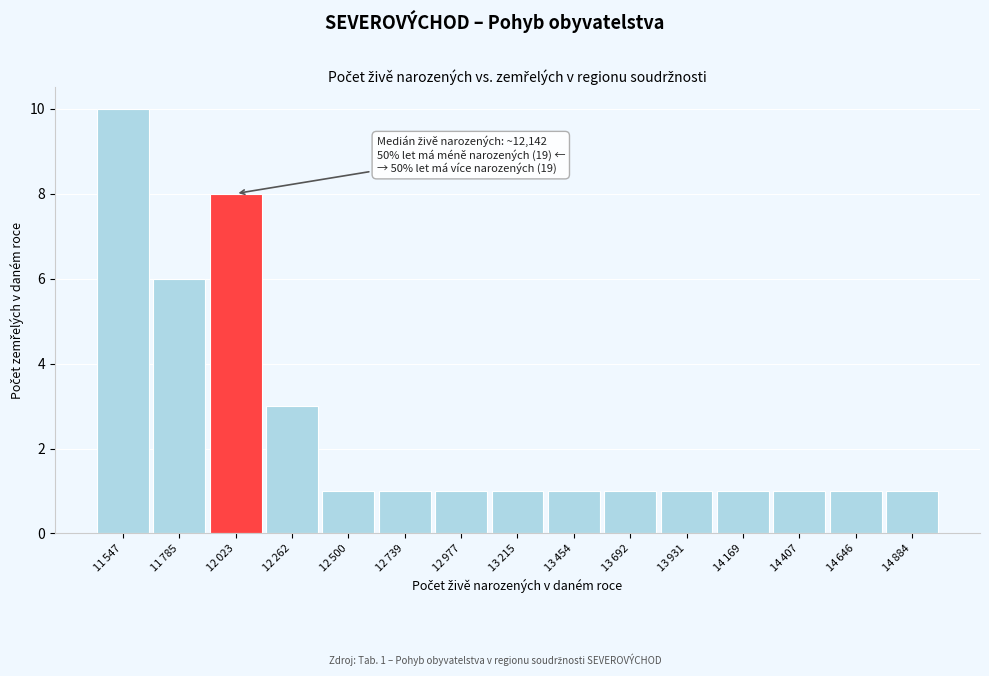

Reading left to right, extract all data points from this chart.

10	6	8	3	1	1	1	1	1	1	1	1	1	1	1